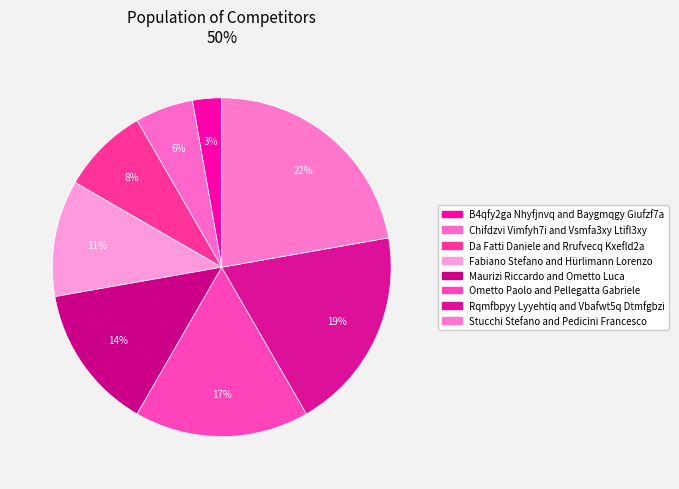

What is the ratio of the value at Rqmfbpyy Lyyehtiq and Vbafwt5q Dtmfgbzi to the value at Ometto Paolo and Pellegatta Gabriele?

1.2